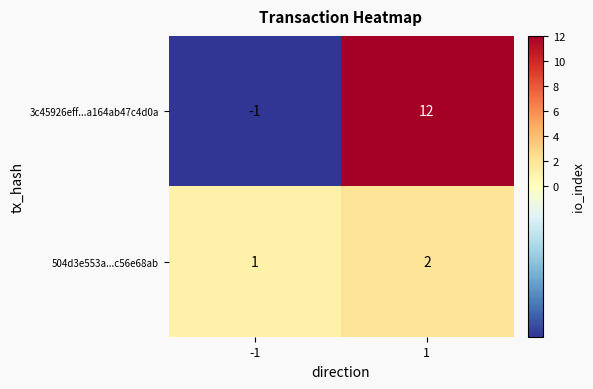

Rank the series by their average value, from lowest to highest.

504d3e553a...c56e68ab, 3c45926eff...a164ab47c4d0a